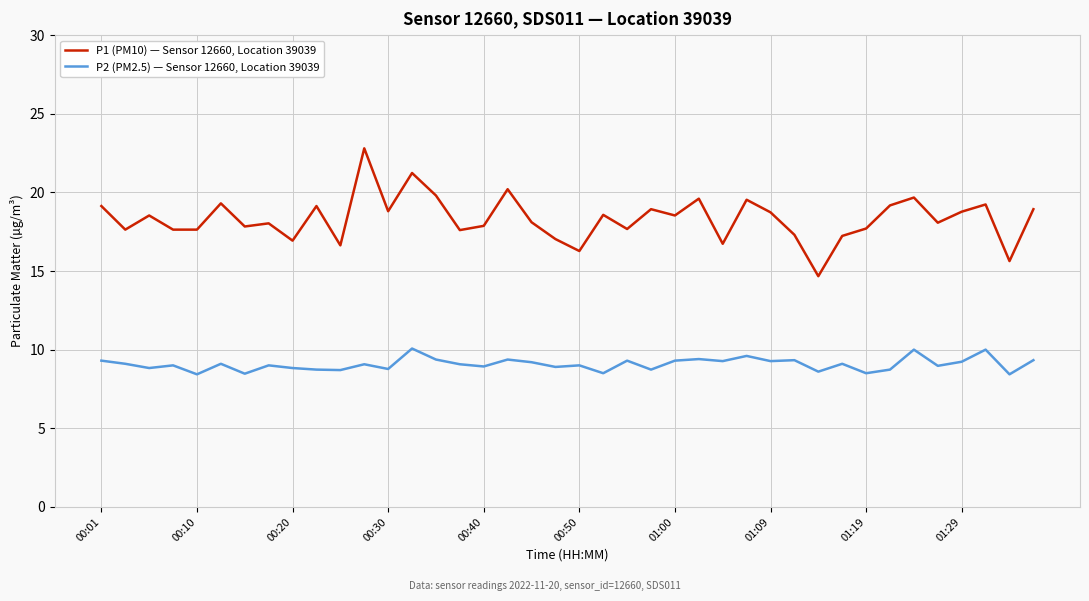

Rank the series by their average value, from lowest to highest.

P2 (PM2.5) — Sensor 12660, Location 39039, P1 (PM10) — Sensor 12660, Location 39039